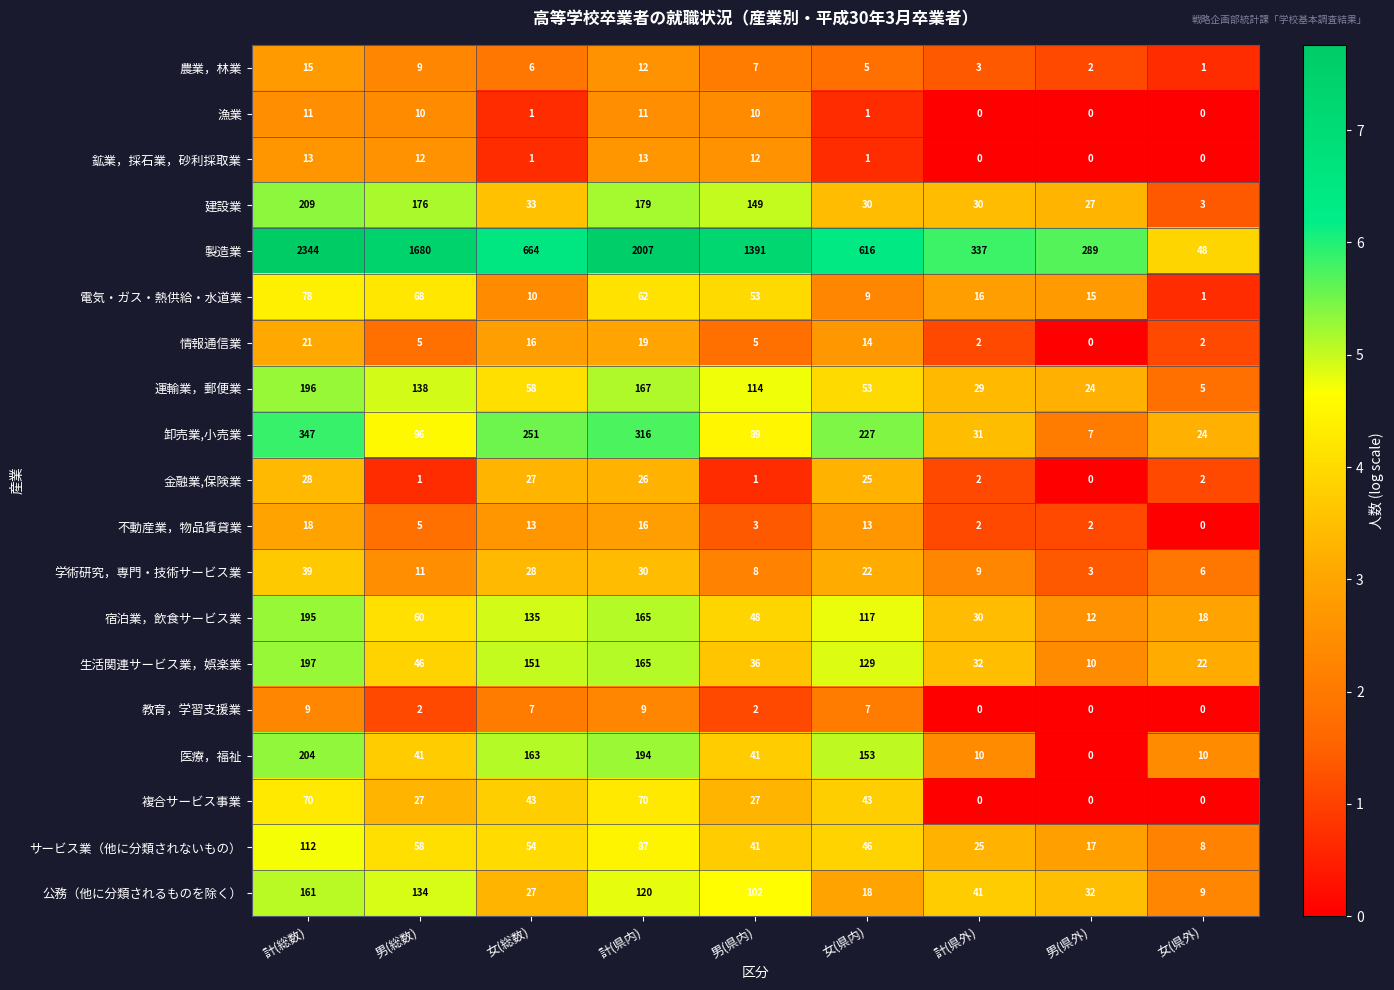

Which series changed the most between 女(総数) and 女(県外)?

製造業